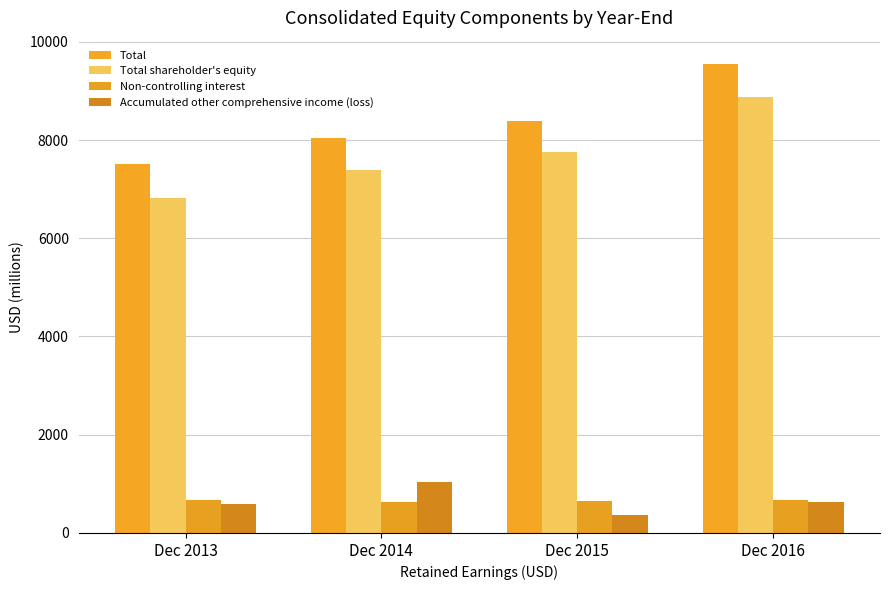

Which label corresponds to the largest value in the chart?

Dec 2016